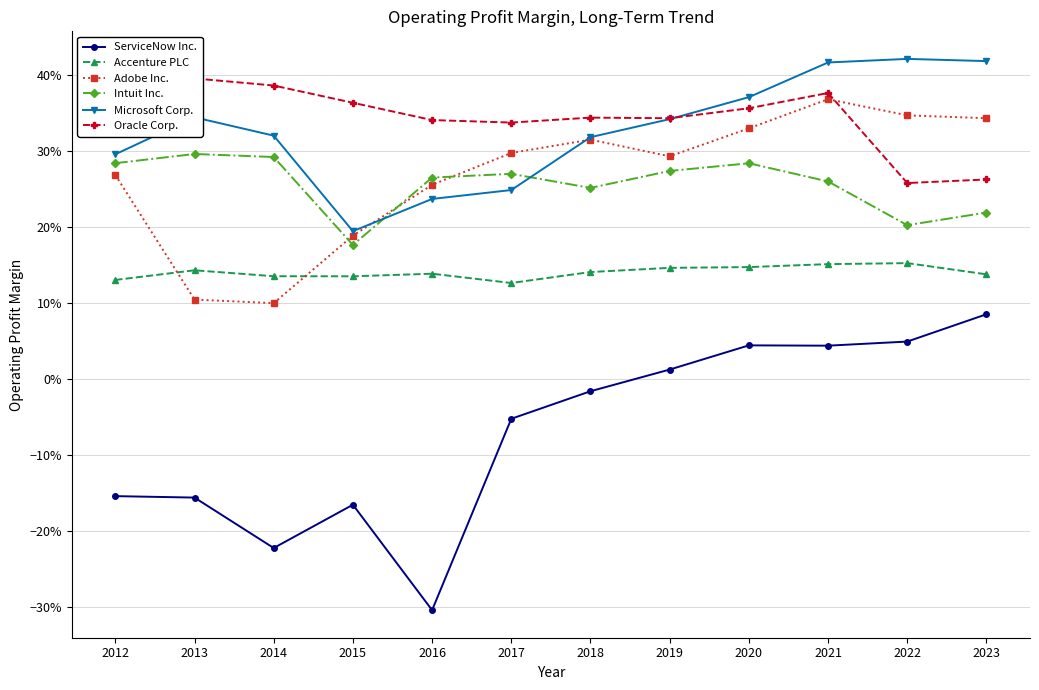

What is the lowest value of the Accenture PLC series?

0.1